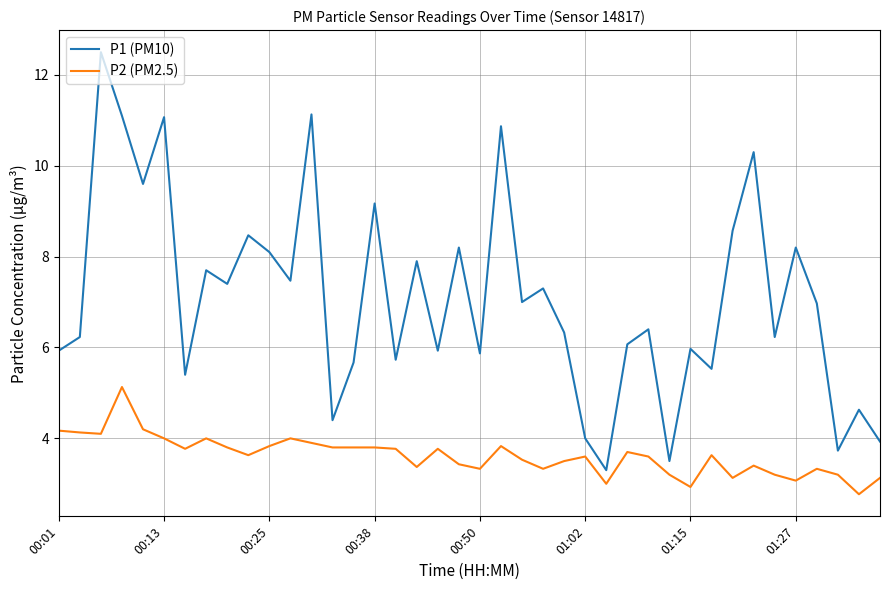

What is the difference between the maximum and minimum values in the P1 (PM10) series?

9.2